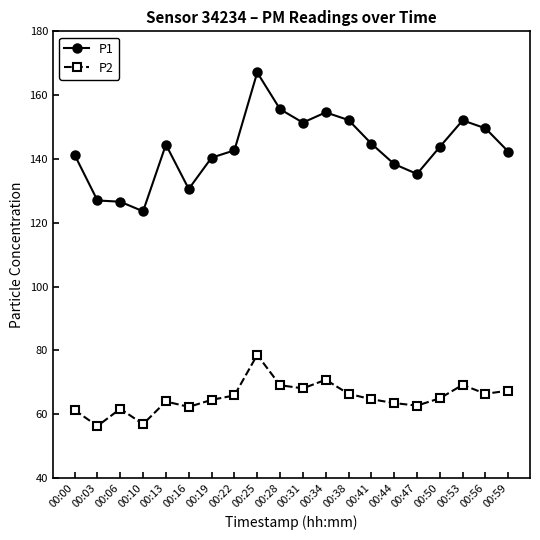

Where is the first local maximum for P2?

00:06